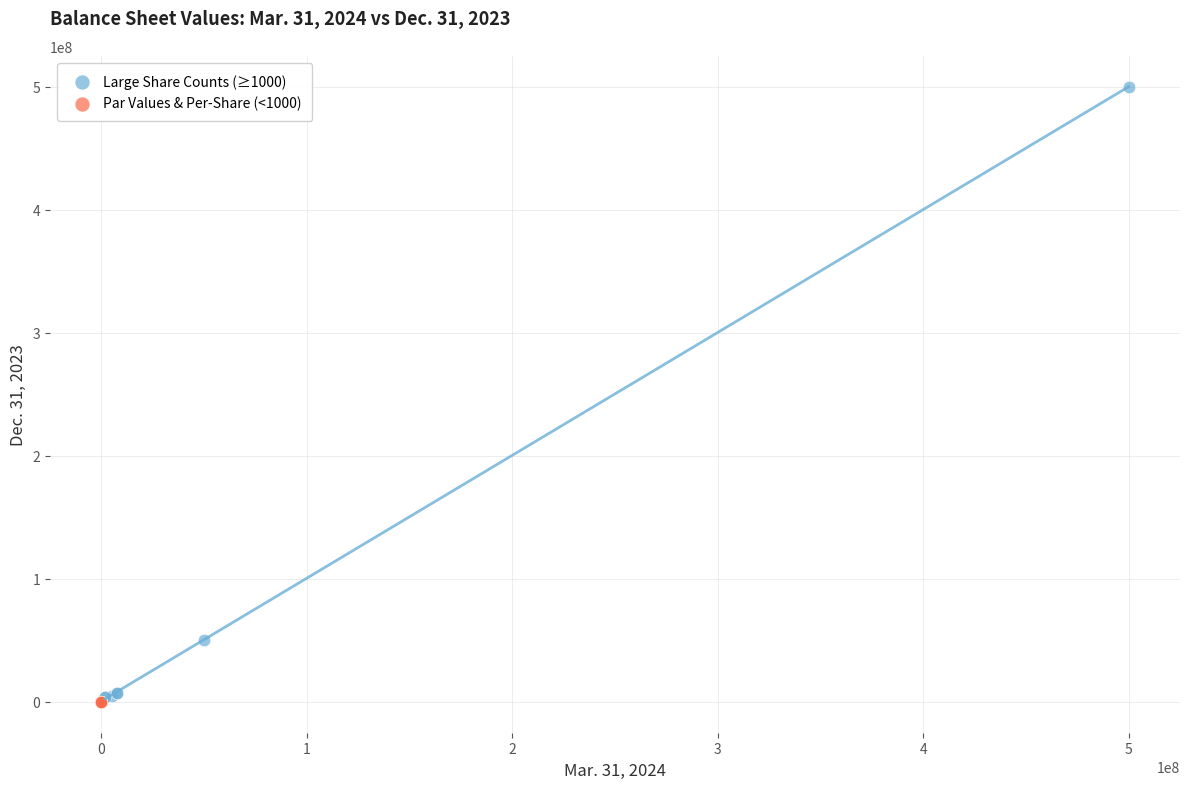

What are all the series names shown in the legend?

Large Share Counts (≥1000), Par Values & Per-Share (<1000)